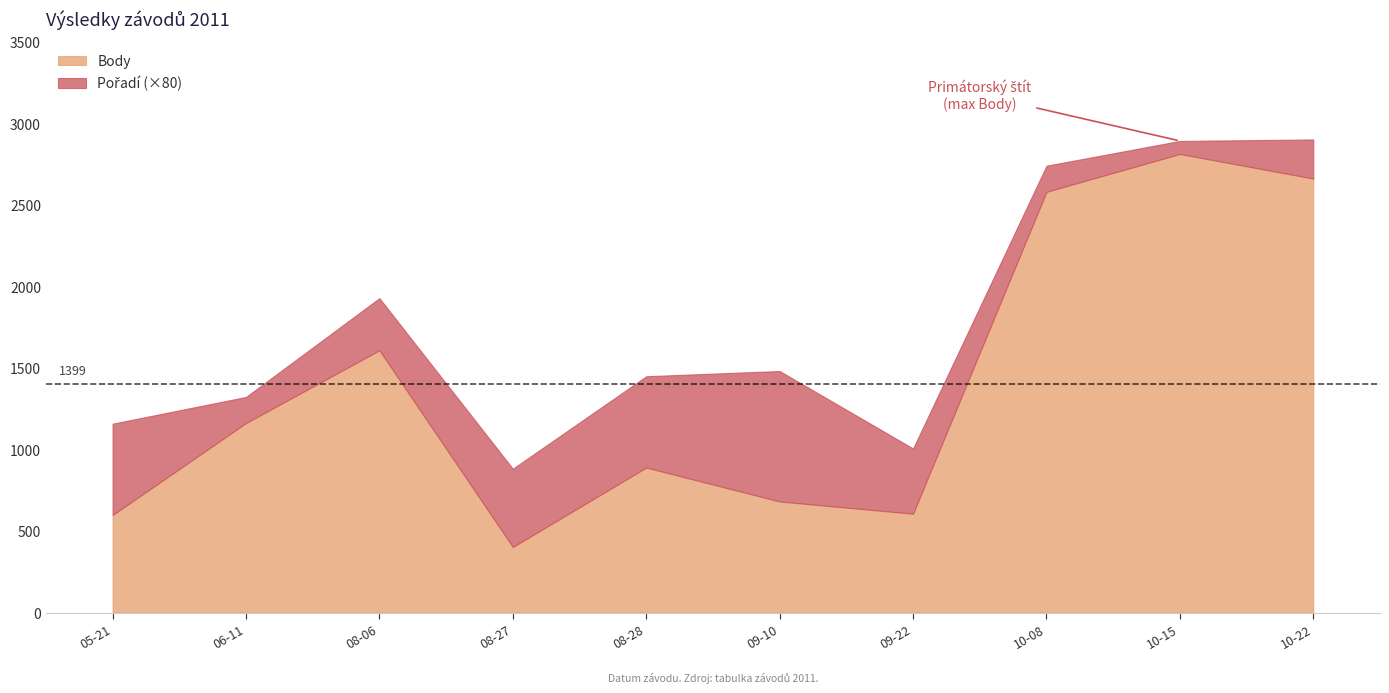

At 2011-08-27, list the series in order from largest to smallest.

Body, Pořadí